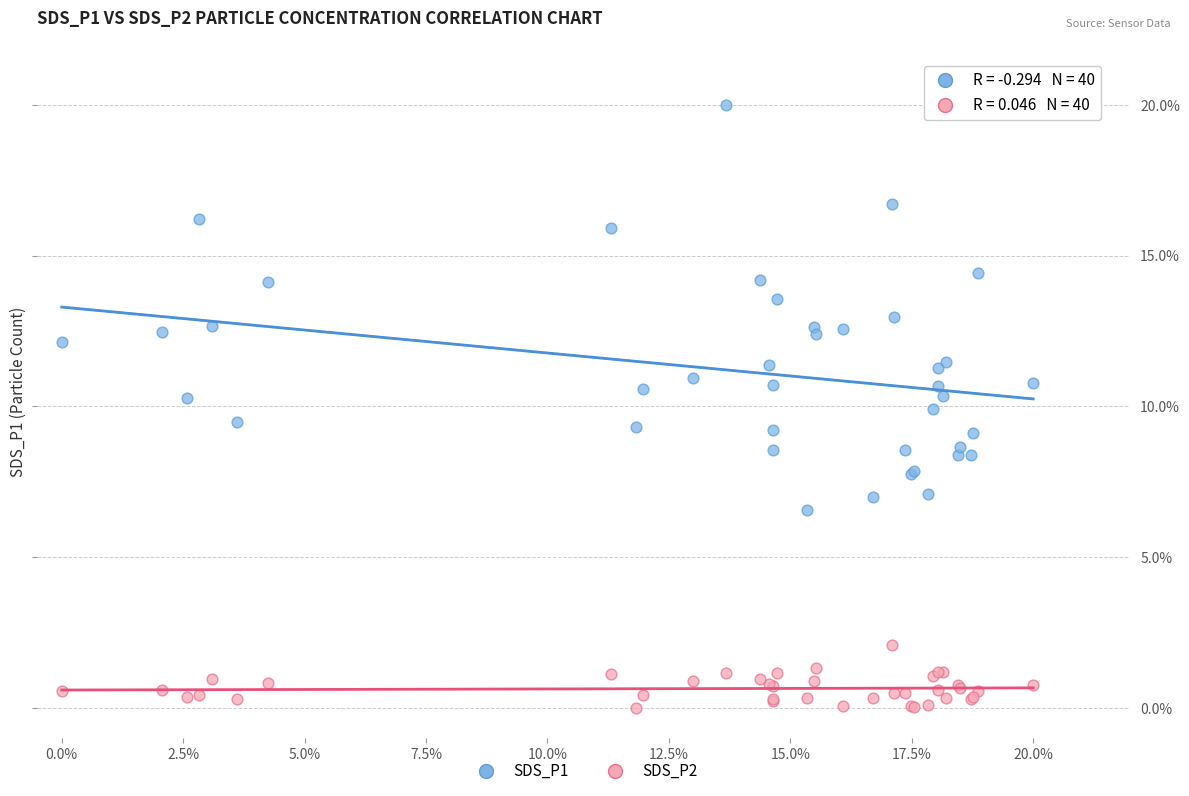

Which series contains the highest Y value?

SDS_P1